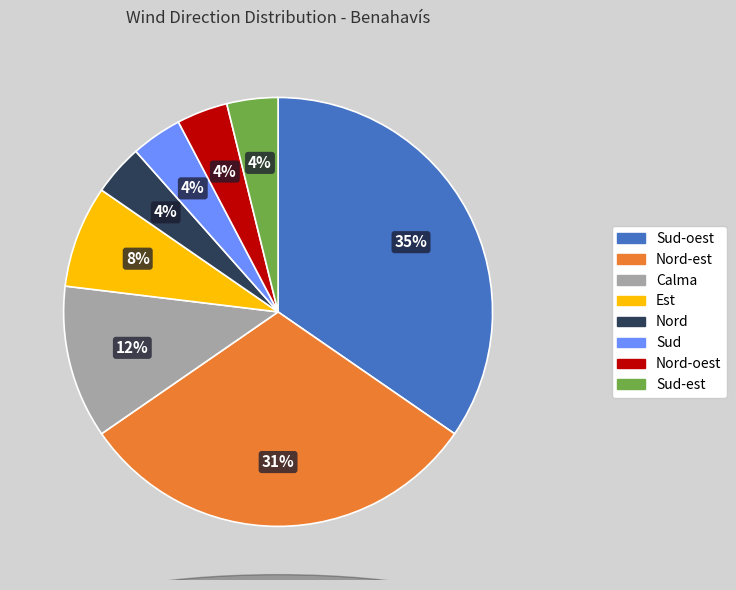

To the nearest percent, what is the combined percentage of Est and Nord-oest?

12%